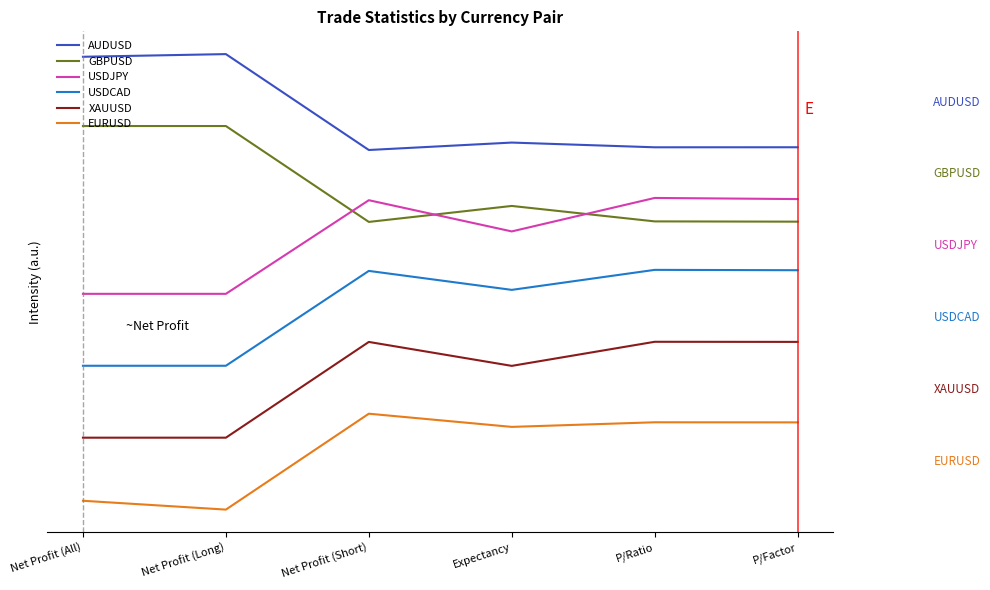

True or false: EURUSD and USDJPY intersect in this chart.

False